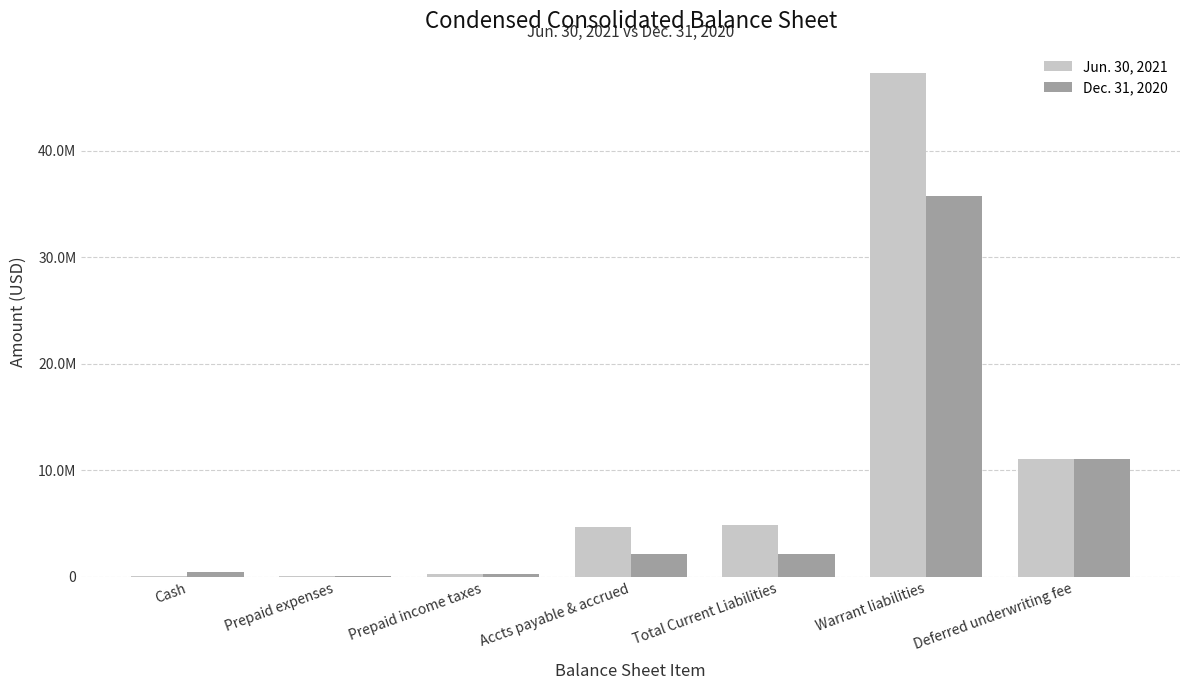

What is the sum of all Jun. 30, 2021 values?

68334326